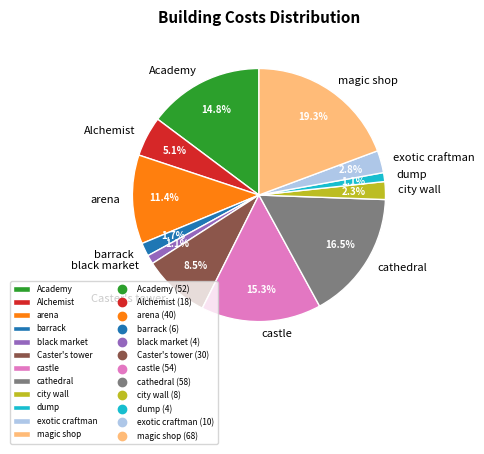

Combined, what portion of the pie is exotic craftman and Academy?

17.6%